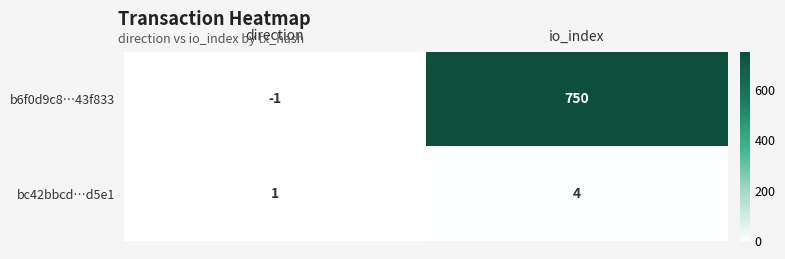

What is the total value across all series at io_index?

754